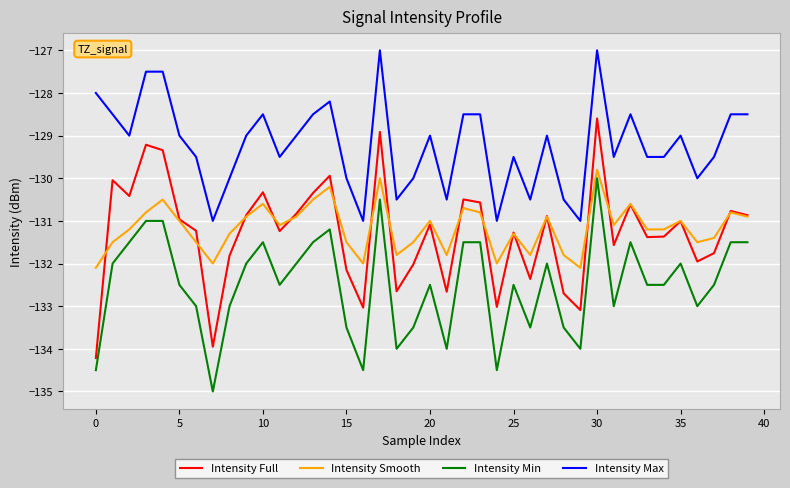

What is the sum of all Intensity Smooth values?

-5246.6